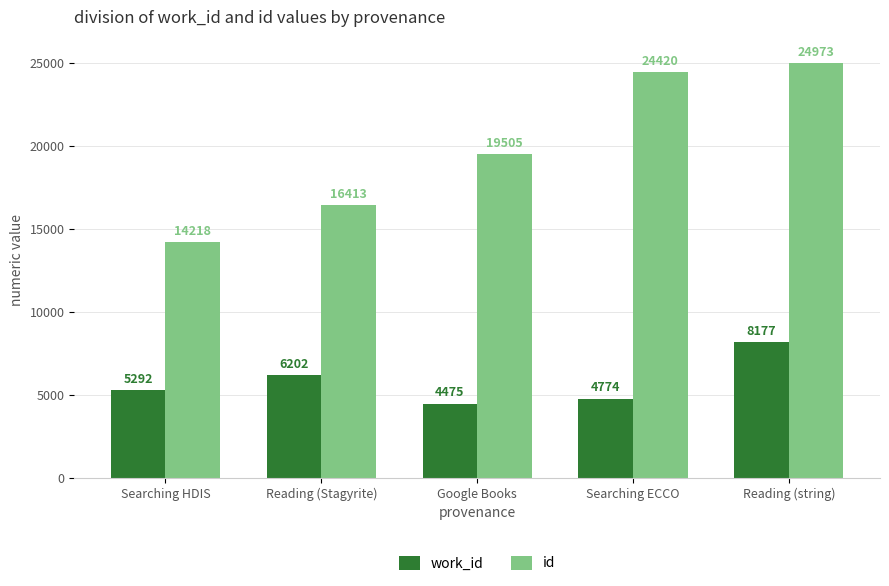

List the series in order of their peak value, highest first.

id, work_id